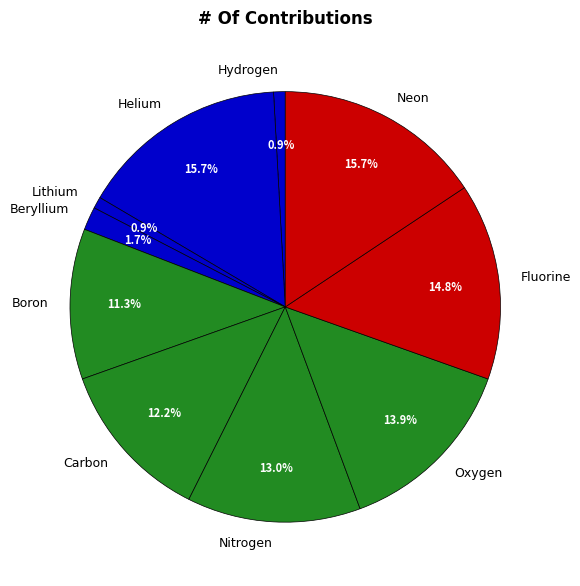

Is it true that Helium is 23% of the pie?

False